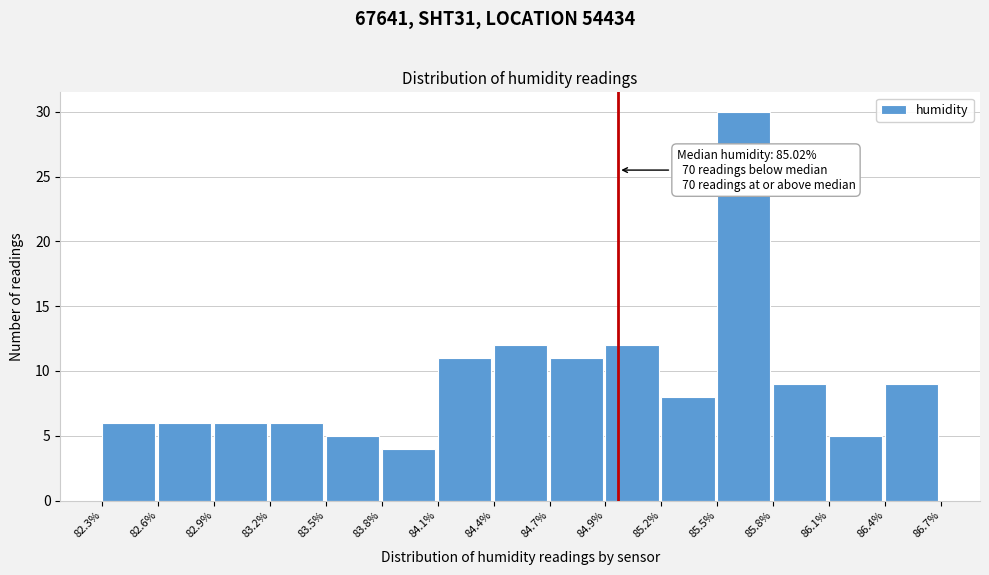

Reading left to right, what are all the values shown in this chart?

6	6	6	6	5	4	11	12	11	12	8	30	9	5	9